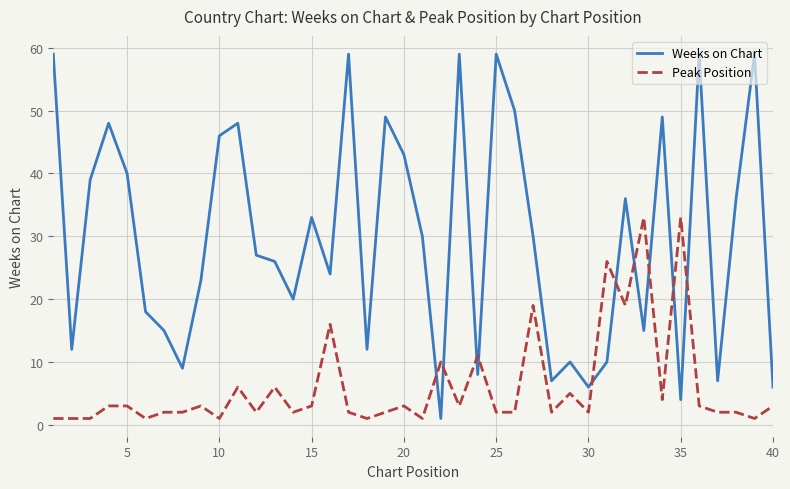

List the series in order of their overall mean, lowest first.

Peak Position, Weeks on Chart